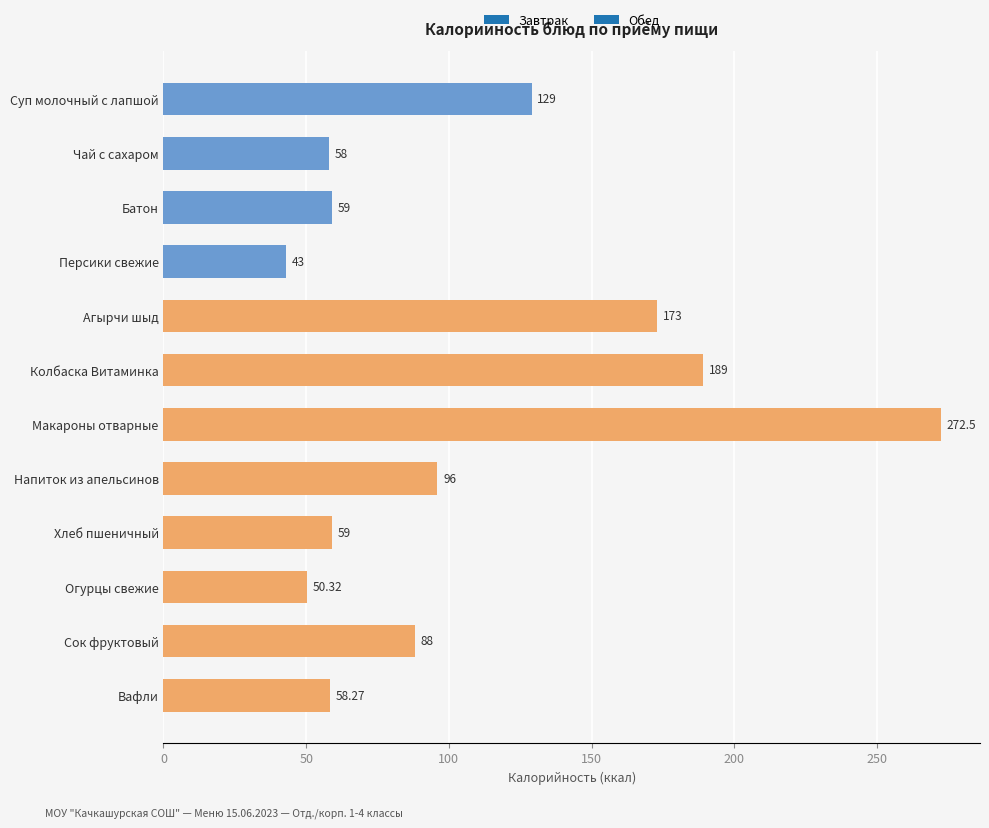

What is the change in value from Хлеб пшеничный to Сок фруктовый?

+29.0